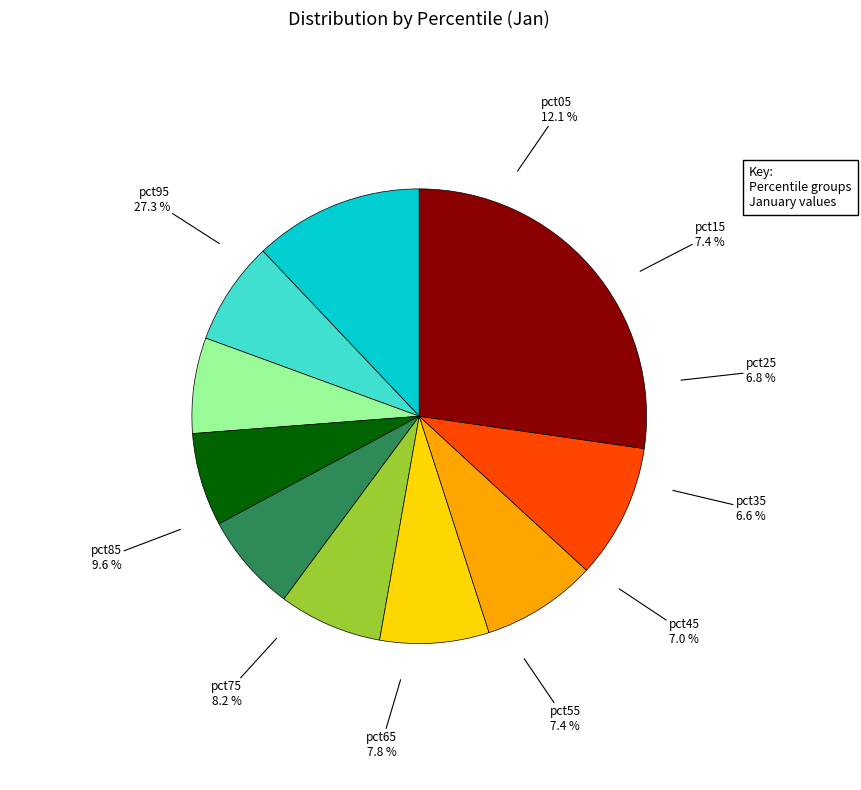

How many segments does this pie chart have?

10